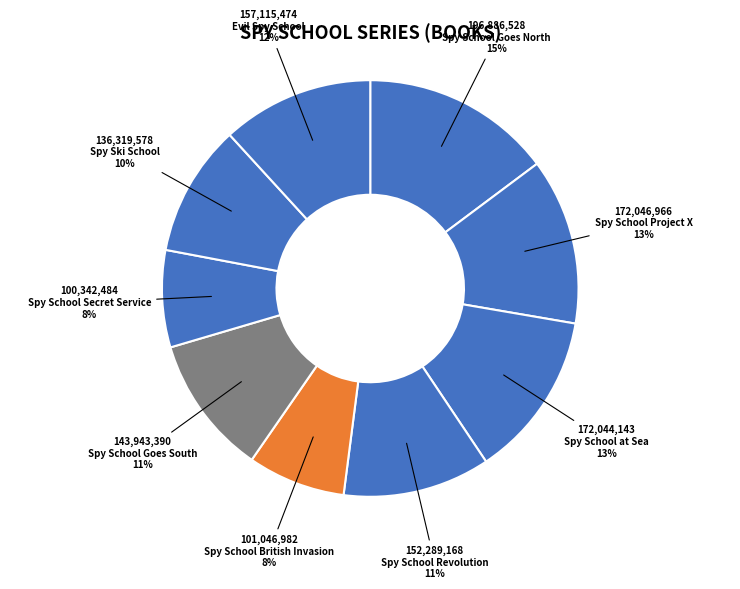

The Evil Spy School slice represents 27% of the pie. True or false?

False